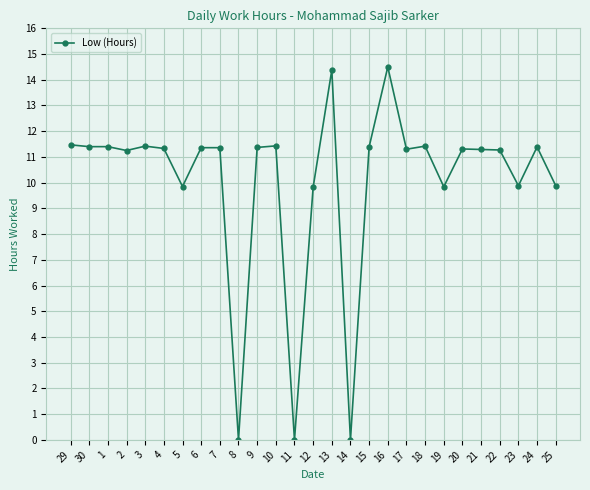

What is the average value?

10.0